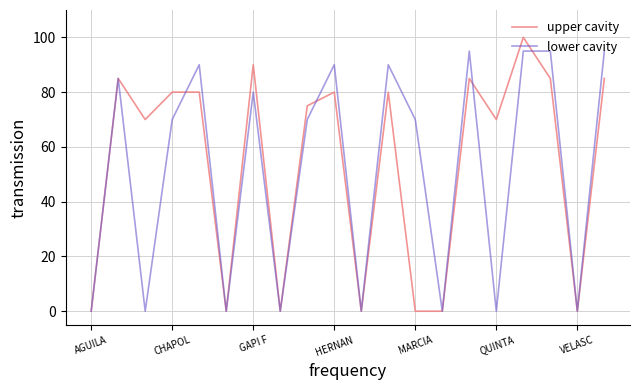

What are all the series names shown in the legend?

upper cavity, lower cavity